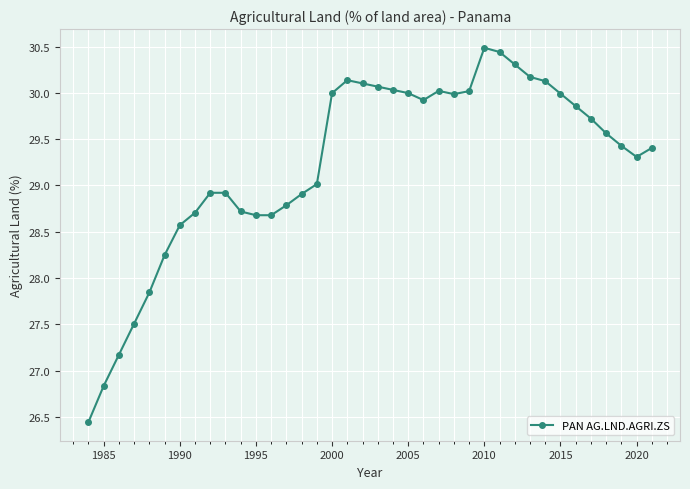

What is the value of the 22nd point from the left?

30.0